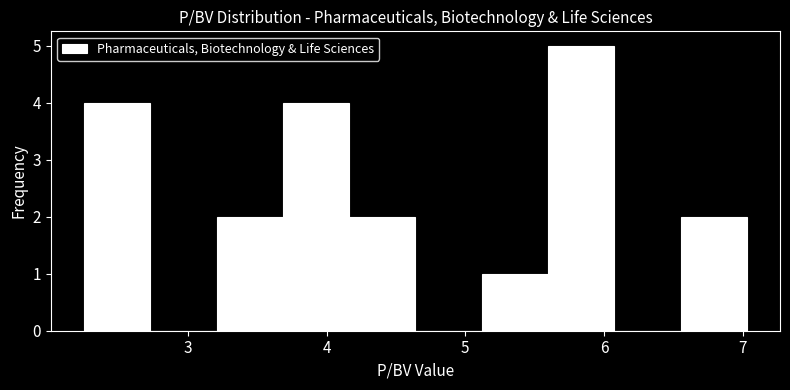

Reading left to right, transcribe this chart: for each bar, give the range it covers on the x-axis and its height. Neither the bar edges nor the heights are printed on the chart, so give them approximately, as read against the axes.

2.3 to 2.7: 4
2.7 to 3.2: 0
3.2 to 3.7: 2
3.7 to 4.2: 4
4.2 to 4.6: 2
4.6 to 5.1: 0
5.1 to 5.6: 1
5.6 to 6.1: 5
6.1 to 6.6: 0
6.6 to 7.0: 2